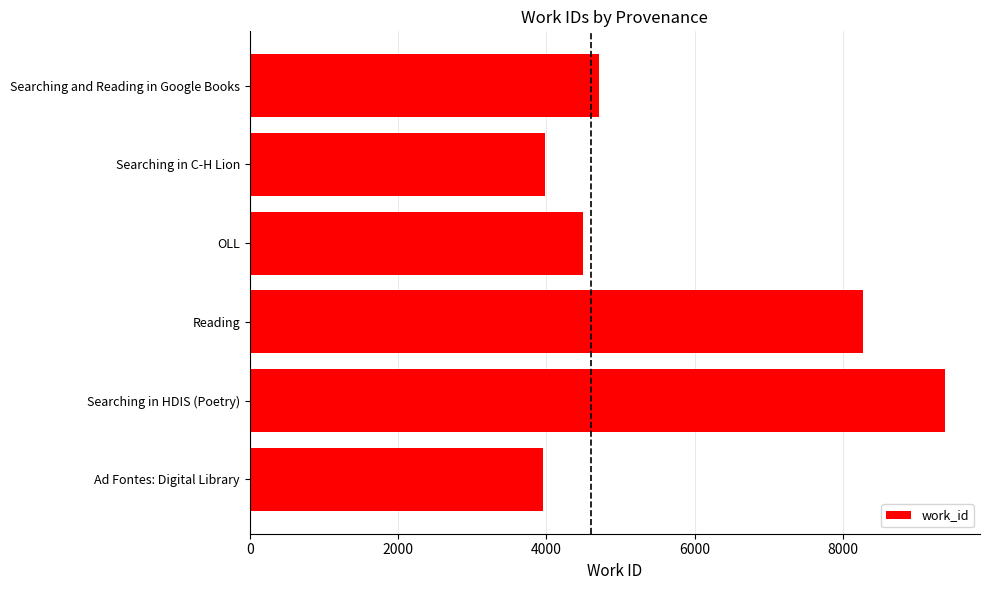

Is it true that the value at Ad Fontes: Digital Library is 3953?

True